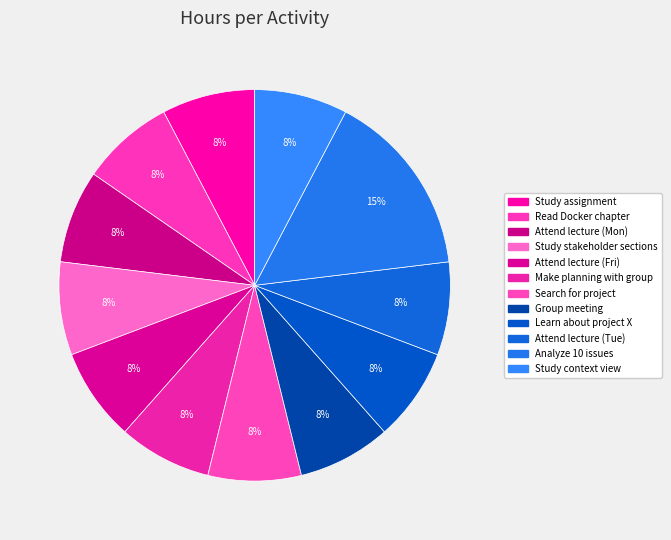

Rank the categories by value from highest to lowest.

Analyze 10 issues, Study assignment, Read Docker chapter, Attend lecture (Mon), Study stakeholder sections, Attend lecture (Fri), Make planning with group, Search for project, Group meeting, Learn about project X, Attend lecture (Tue), Study context view